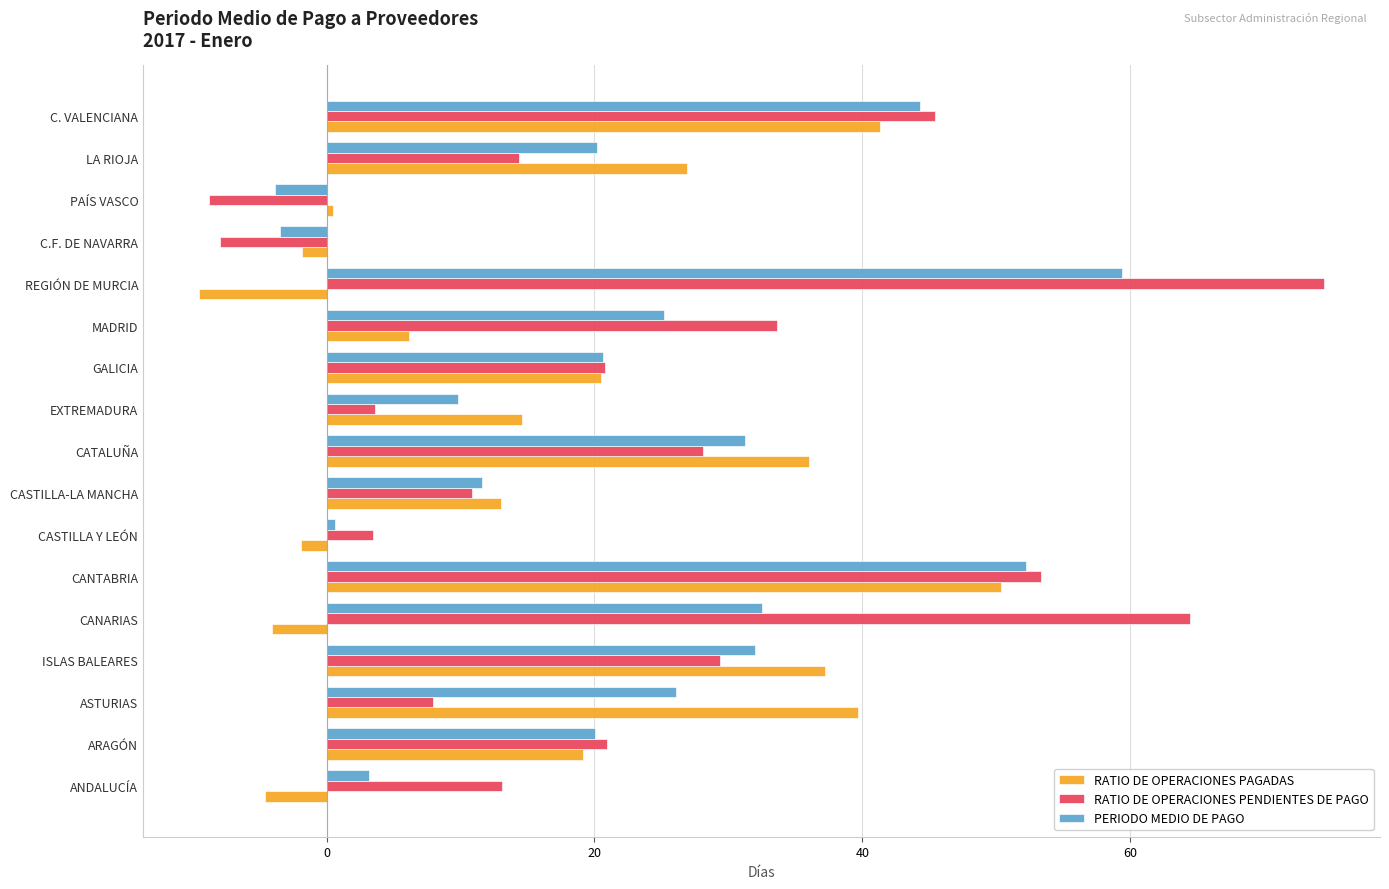

What is the difference between the highest and lowest values at LA RIOJA?

12.5